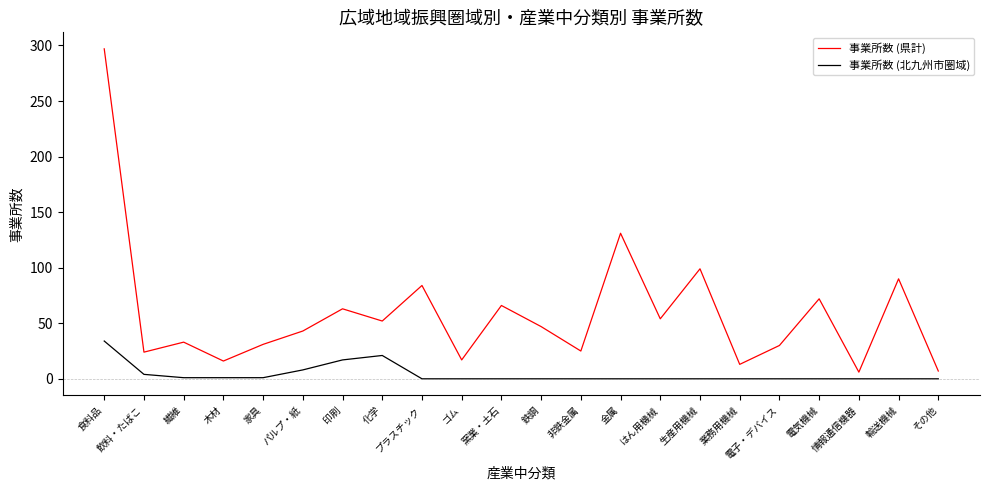

What is the sum of the 事業所数 (北九州市圏域) values at 家具 and その他?

1